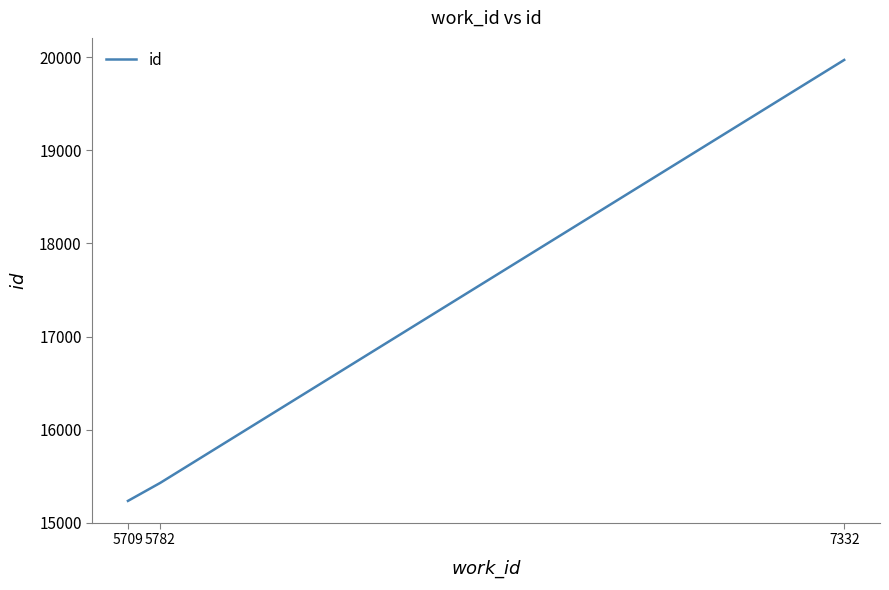

True or false: the data shows 9556 at 5782.

False